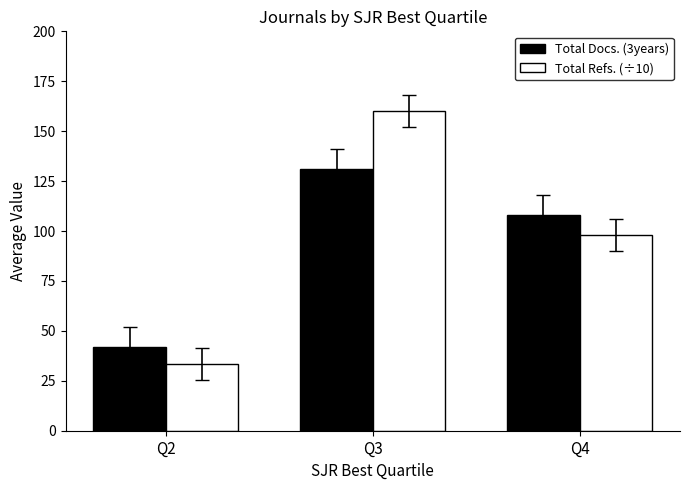

What is the difference between the maximum and minimum values in the Total Refs. (÷10) series?

126.5